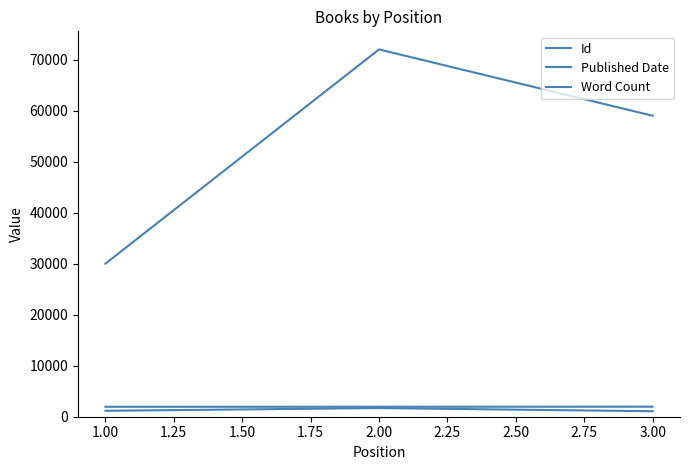

At how many categories does at least one series exceed 3136?

3